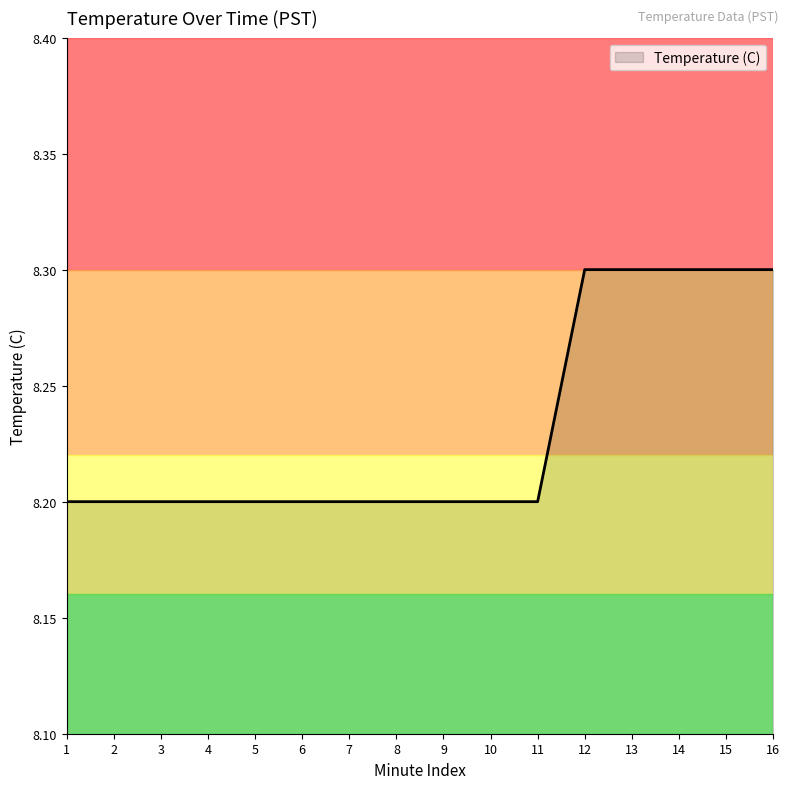

What is the maximum value shown in the chart?

8.3